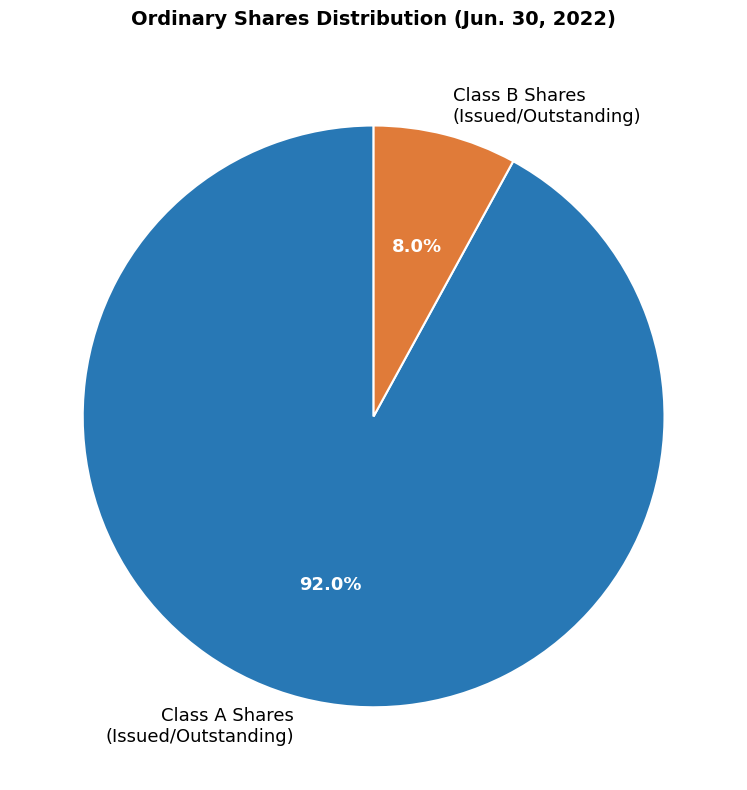

Does any single category account for the majority?

Yes